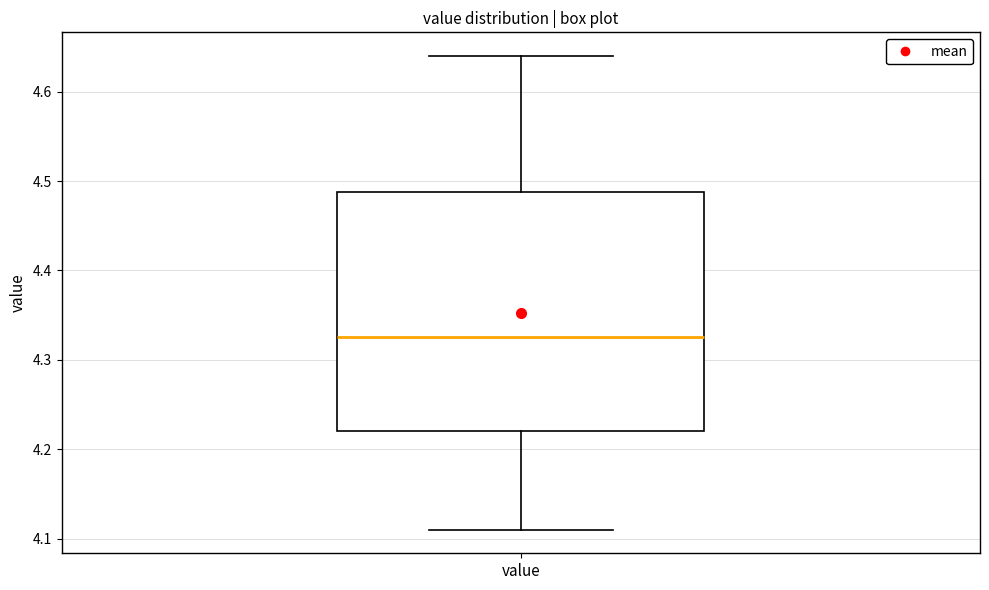

Transcribe this box plot: give where the median line is, the range the box spans, and where the two whiskers end, as read against the y-axis. The values are not printed on the chart, so give them approximately, as read against the axis.

median 4.33, box 4.22 to 4.49, whiskers 4.11 to 4.64